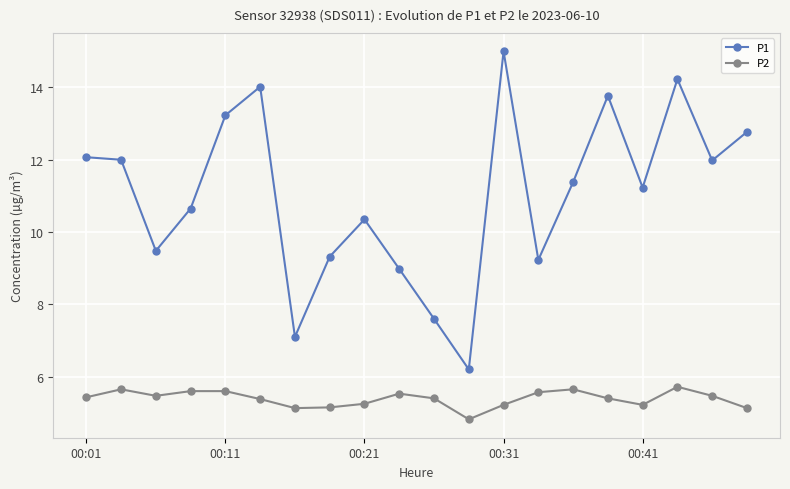

What is the value of the P1 point at the 3rd from the left?

9.5